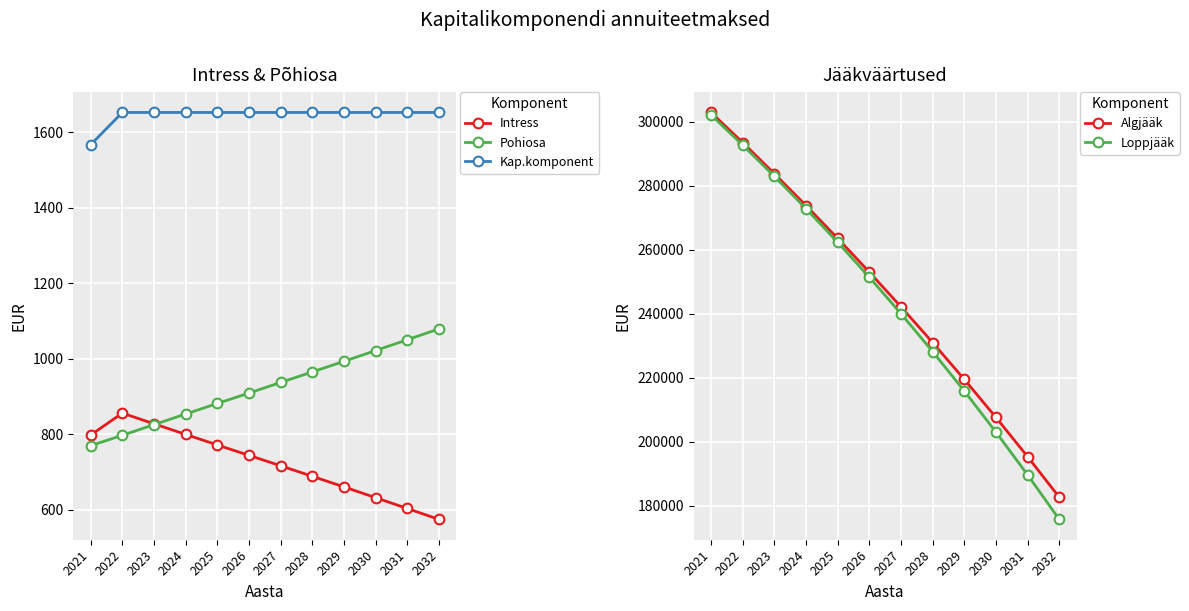

What are all the series names shown in the legend?

Intress, Pohiosa, Kap.komponent, Algjääk, Loppjääk